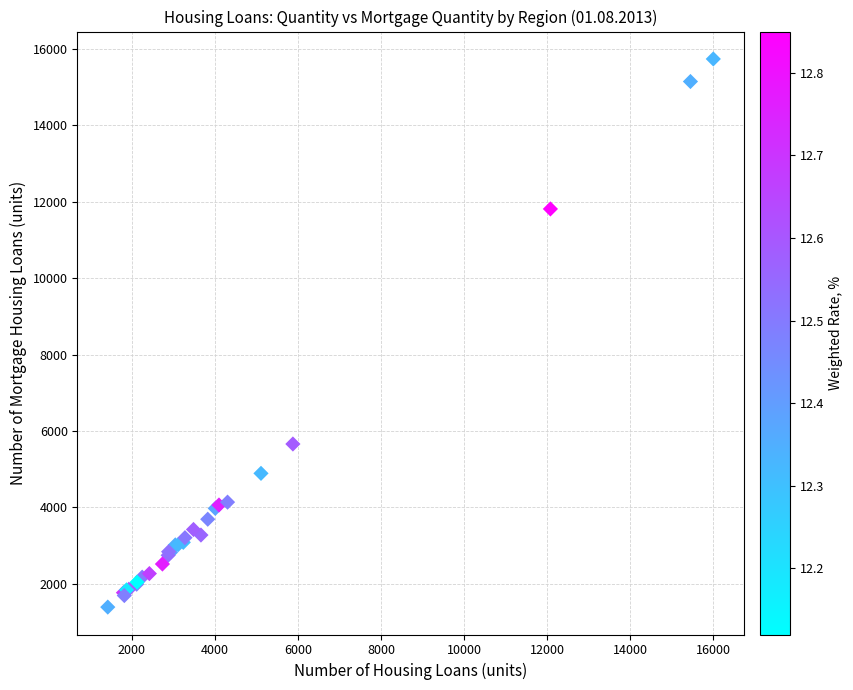

What Y value in the scatter plot is closest to 8562?

5659